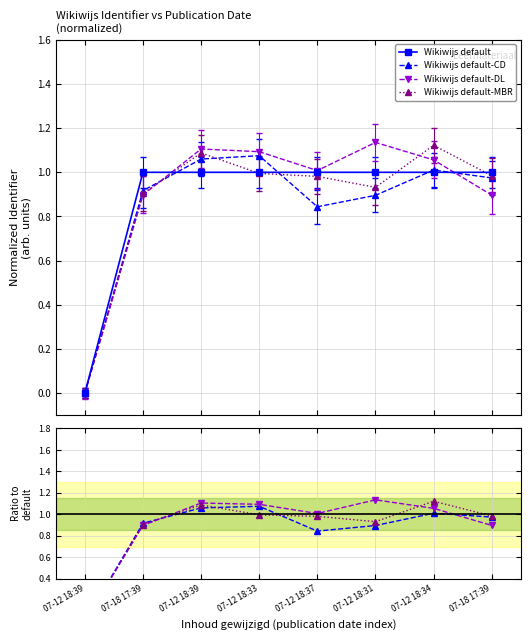

How many interior local valleys does the Wikiwijs default-DL series have?

1